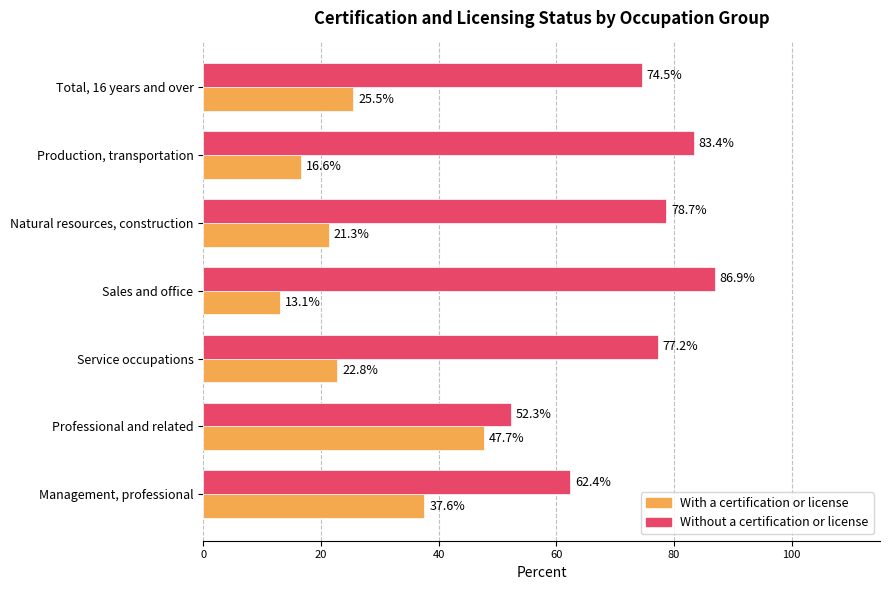

What is the maximum value for Without a certification or license?

86.9